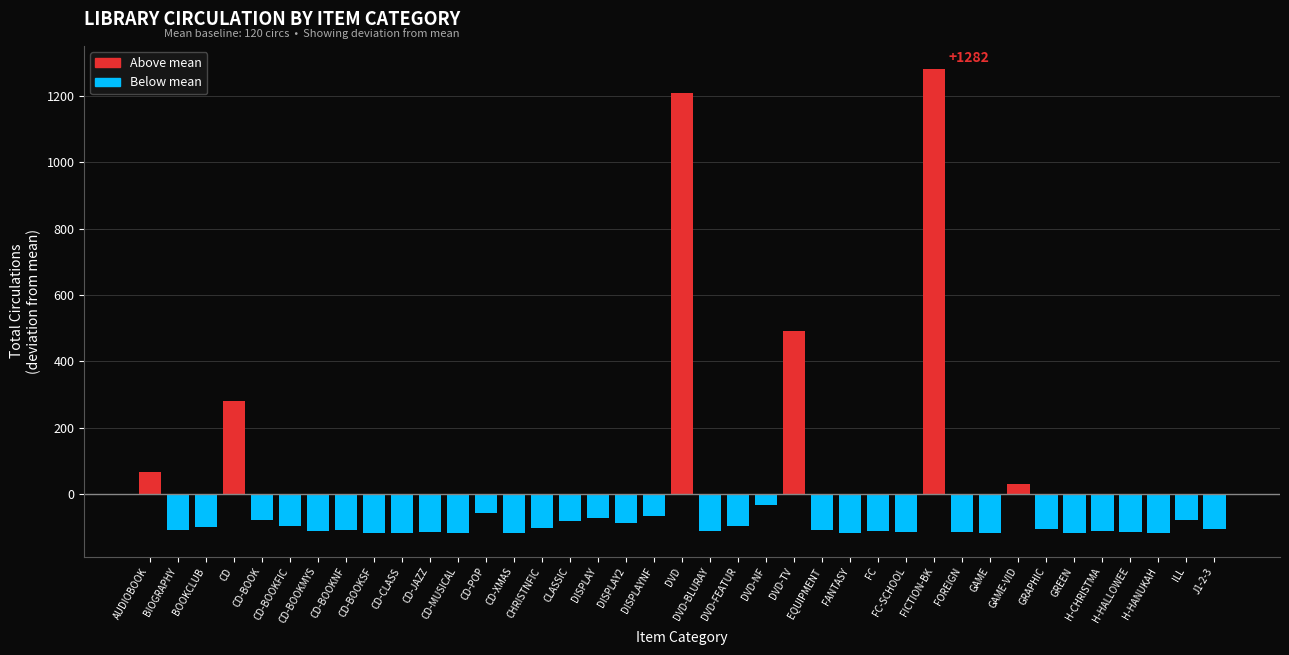

What is the greatest value displayed?

1281.7